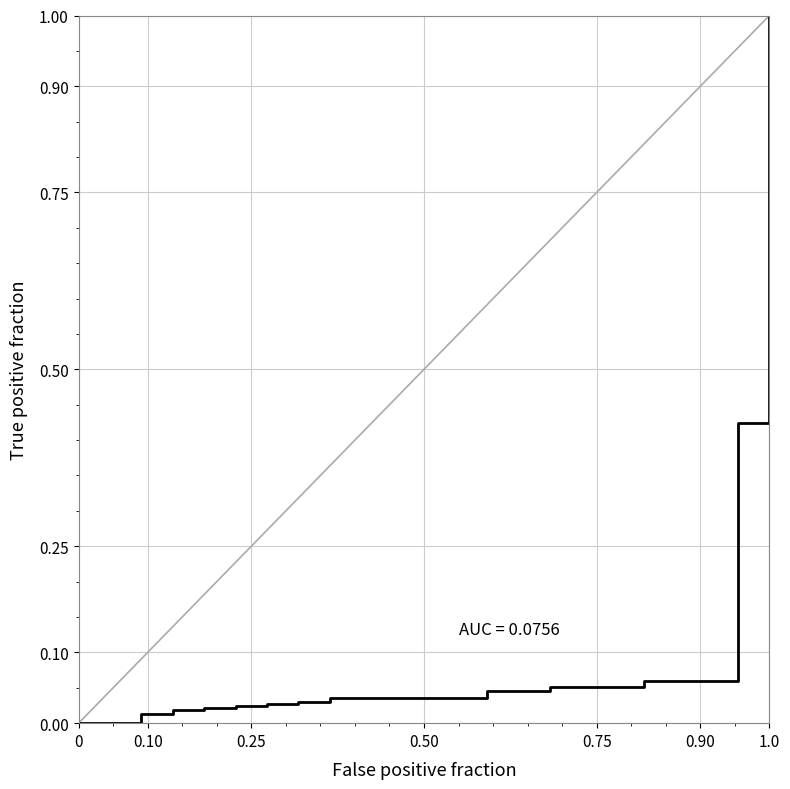

What is the difference between the maximum and minimum values?

1.0